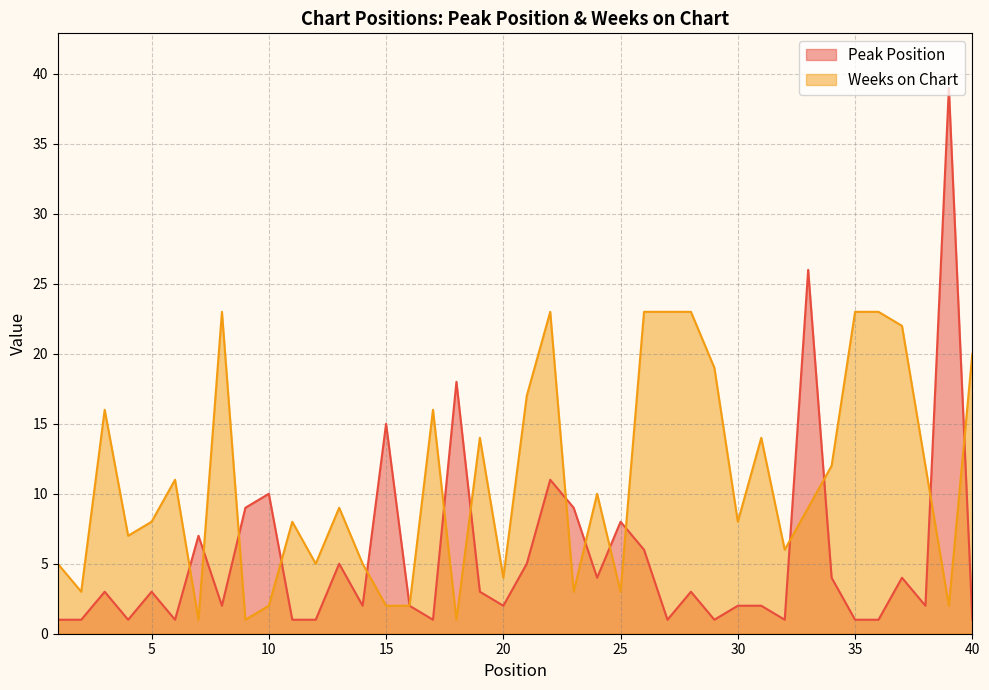

Is the value of Weeks on Chart at 40 greater than the value of Peak Position at 5?

Yes